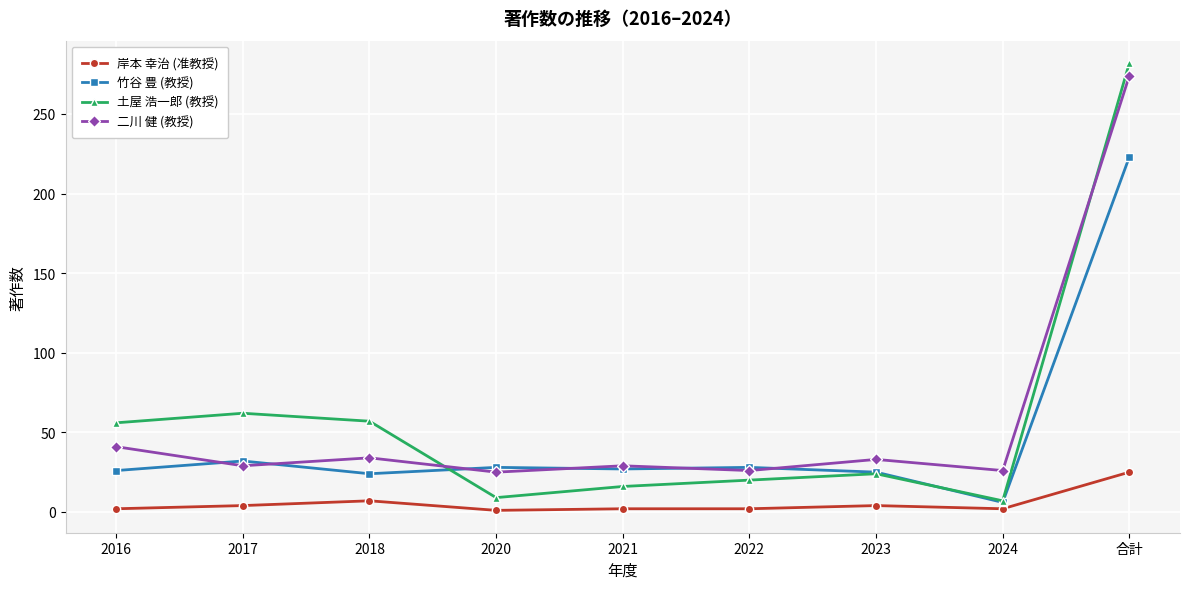

What is the lowest value of the 竹谷 豊 (教授) series?

6